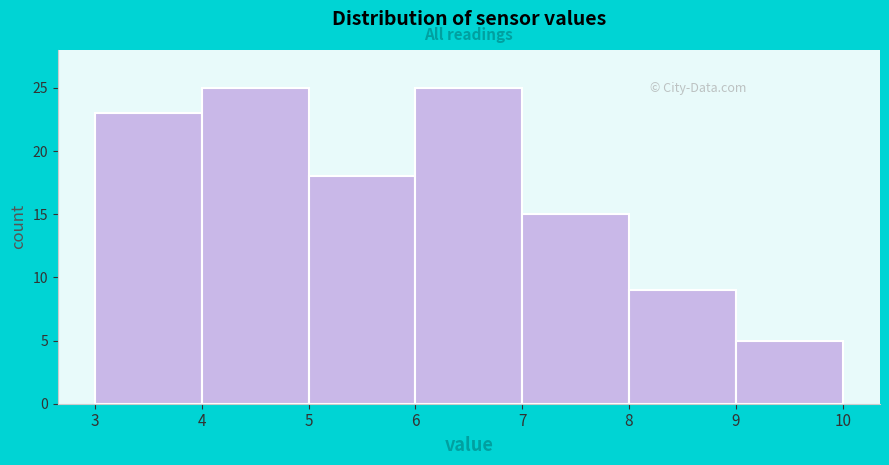

What is the height of the bar covering 9 to 10 on the x-axis? The values are not printed on the chart, so give them approximately, as read against the axis.

5